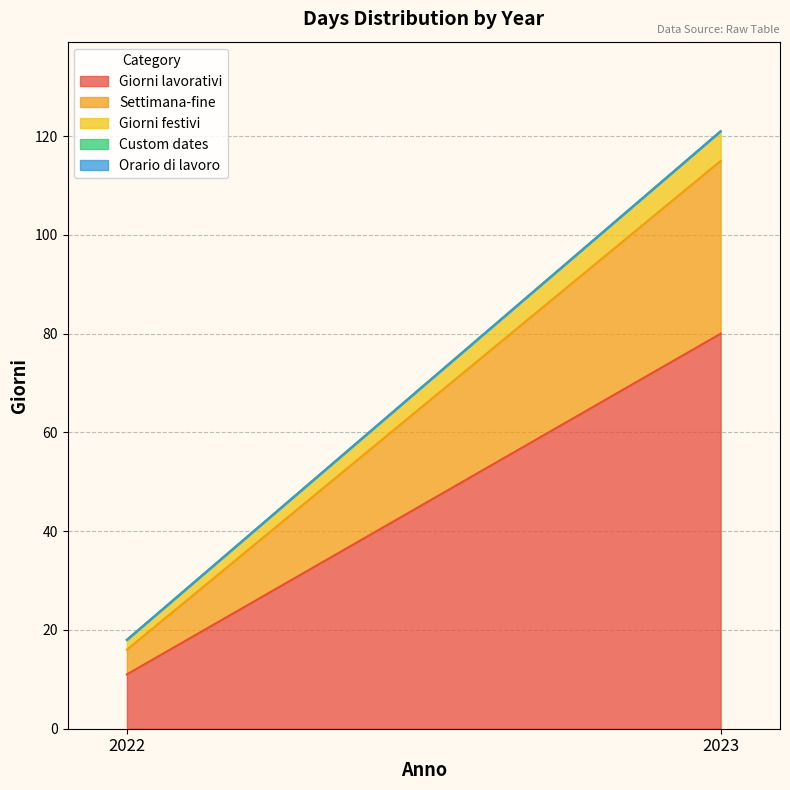

What is the difference between the highest and lowest values at 2023?

80